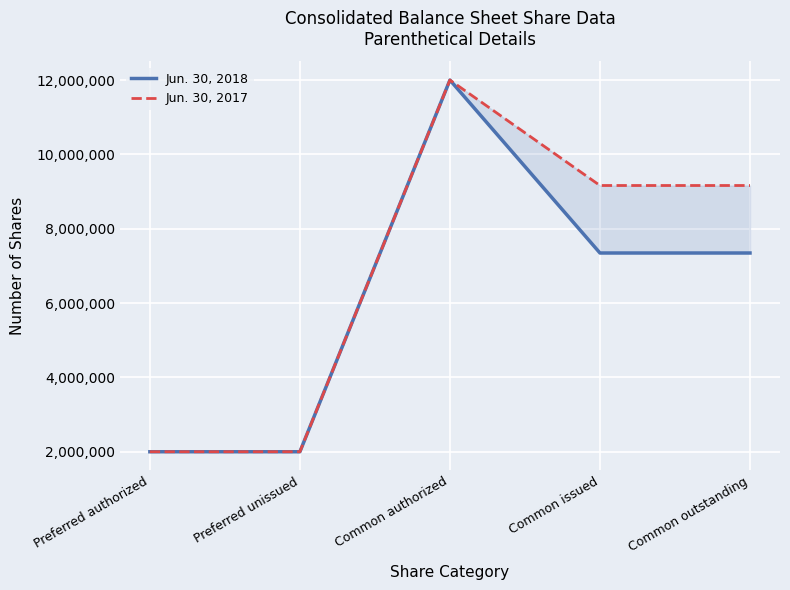

What is the greatest value displayed?

12000000